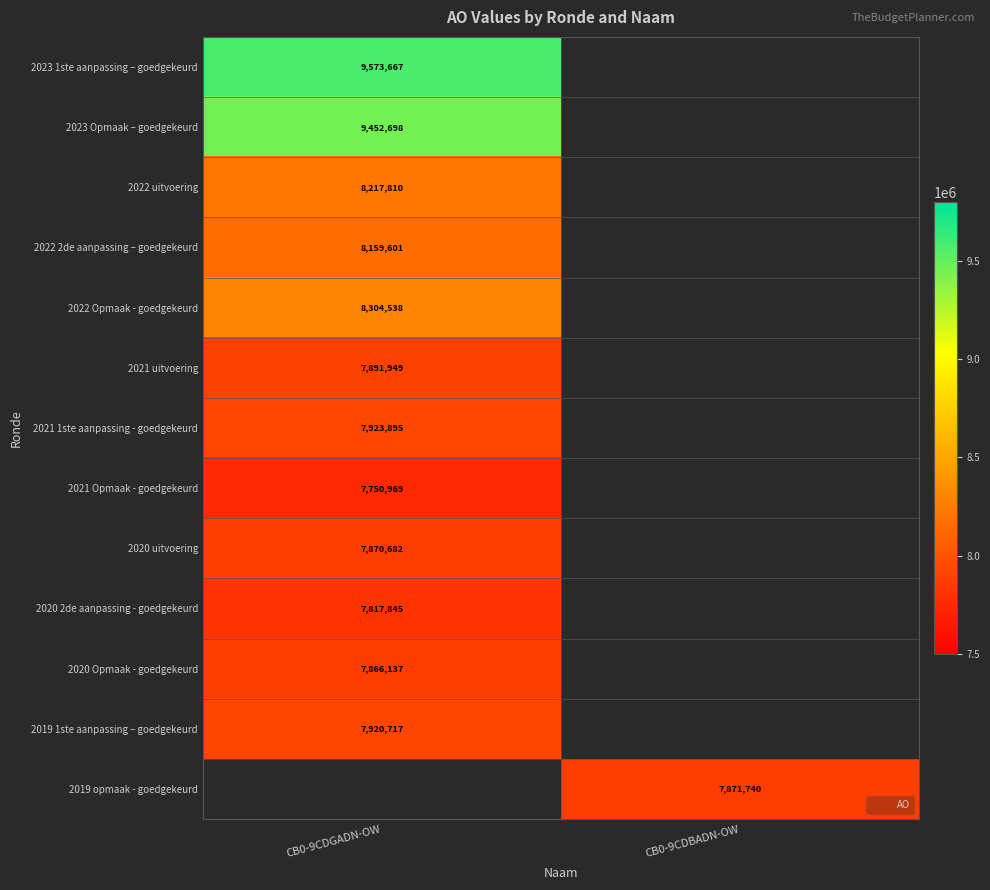

The value of 2020 uitvoering at CB0-9CDGADN-OW is 7870682. True or false?

True